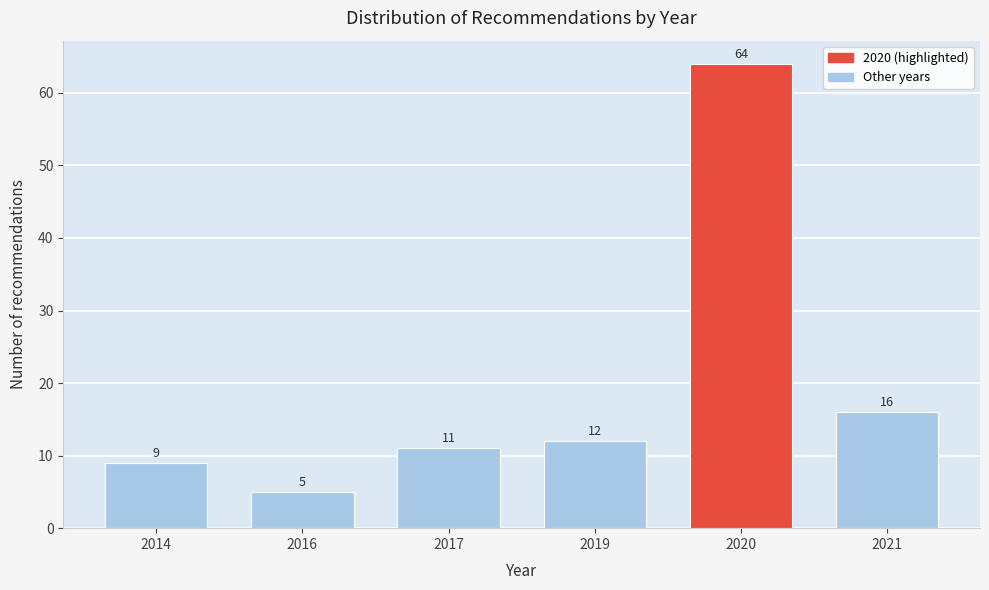

Reading right to left, what are all the values shown in this chart?

2021=16	2020=64	2019=12	2017=11	2016=5	2014=9